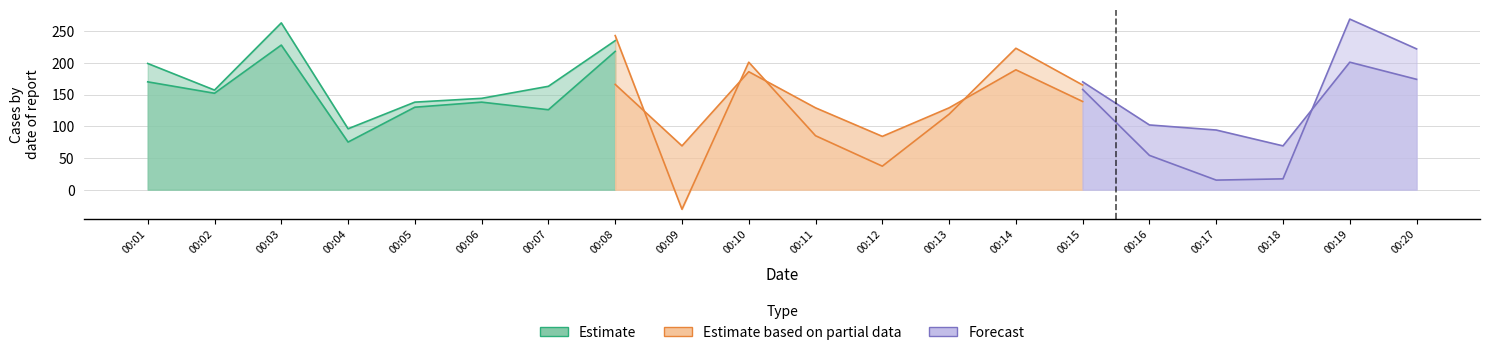

At which label does Estimate based on partial data reach its minimum?

00:09